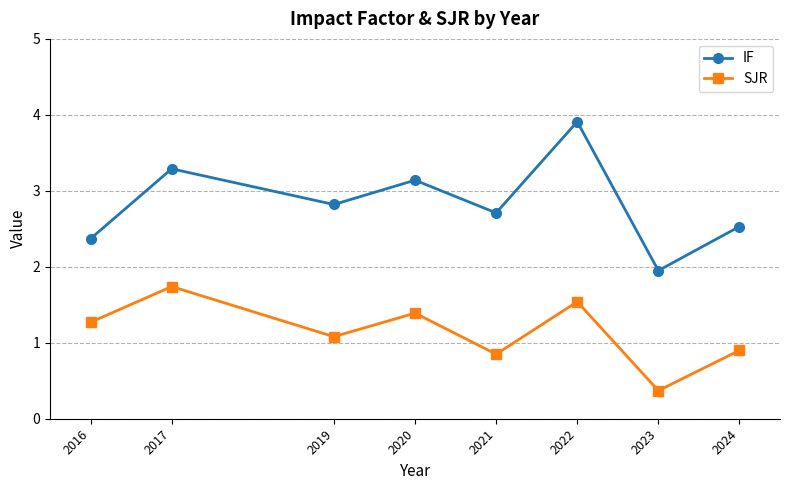

True or false: IF and SJR cross at least once.

False